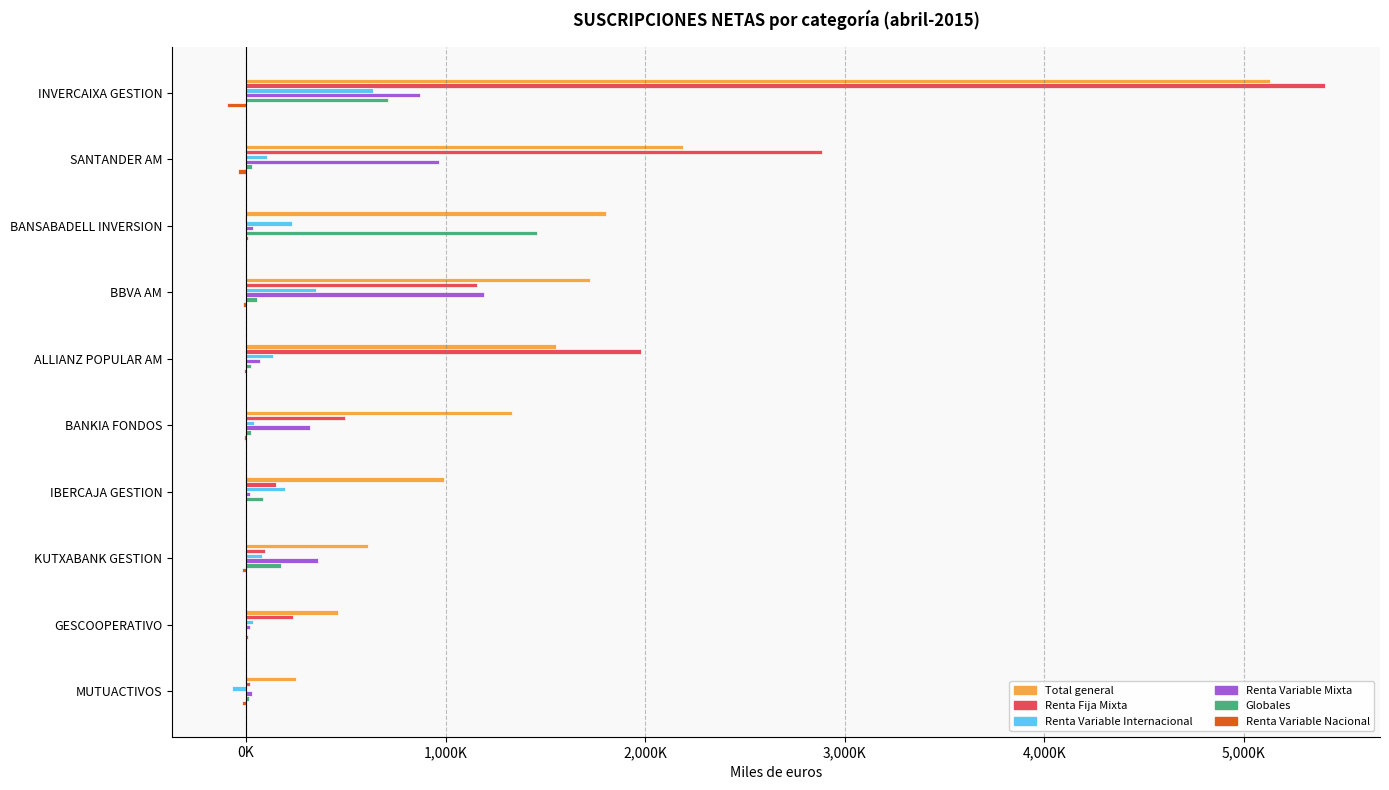

What is the sum of all Globales values?

2571498